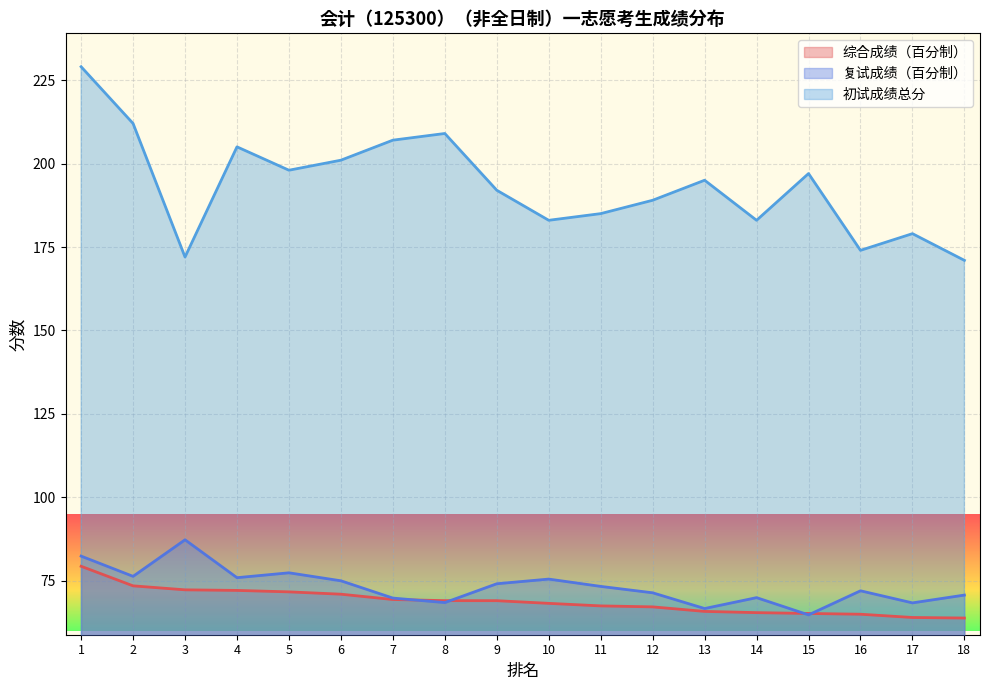

True or false: 复试成绩（百分制） and 初试成绩总分 intersect in this chart.

False